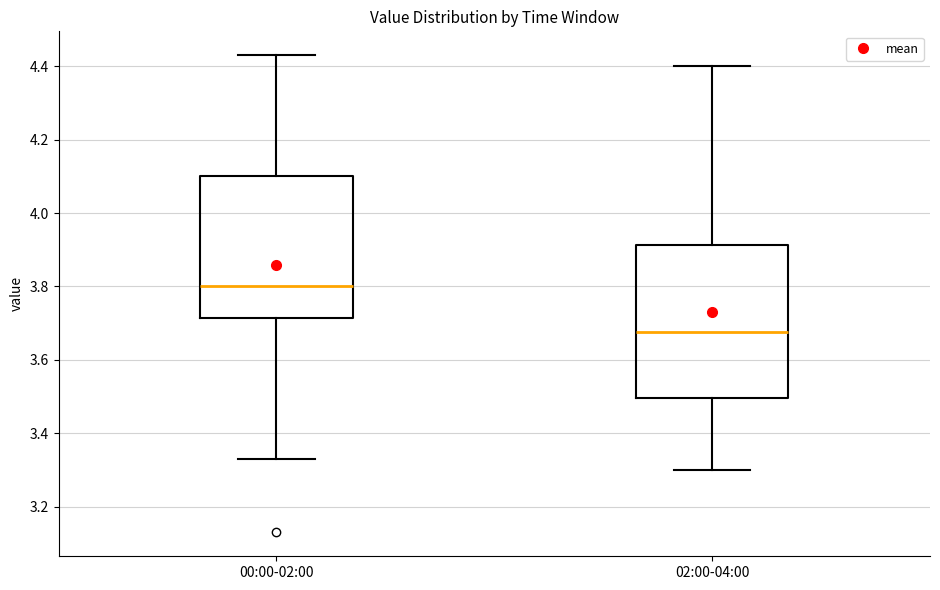

Reading left to right, read every box against the y-axis: the position of its median line, the range the box covers, and the ends of its whiskers. The values are not printed on the chart, so give them approximately, as read against the axis.

00:00-02:00: median 3.80, box 3.72 to 4.10, whiskers 3.34 to 4.44
02:00-04:00: median 3.68, box 3.50 to 3.92, whiskers 3.30 to 4.40